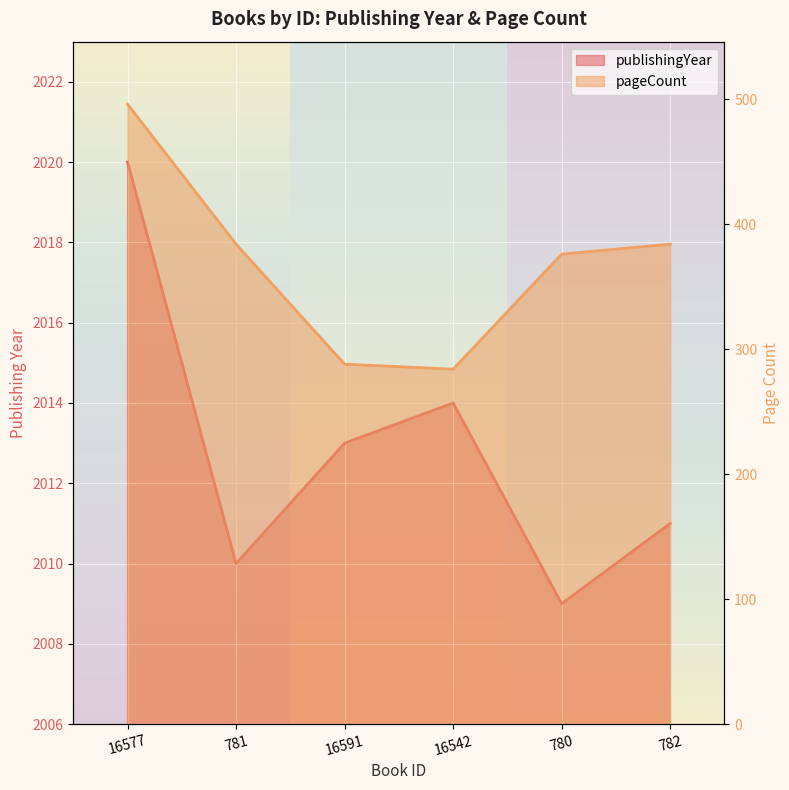

Which series has the largest total across all categories?

publishingYear